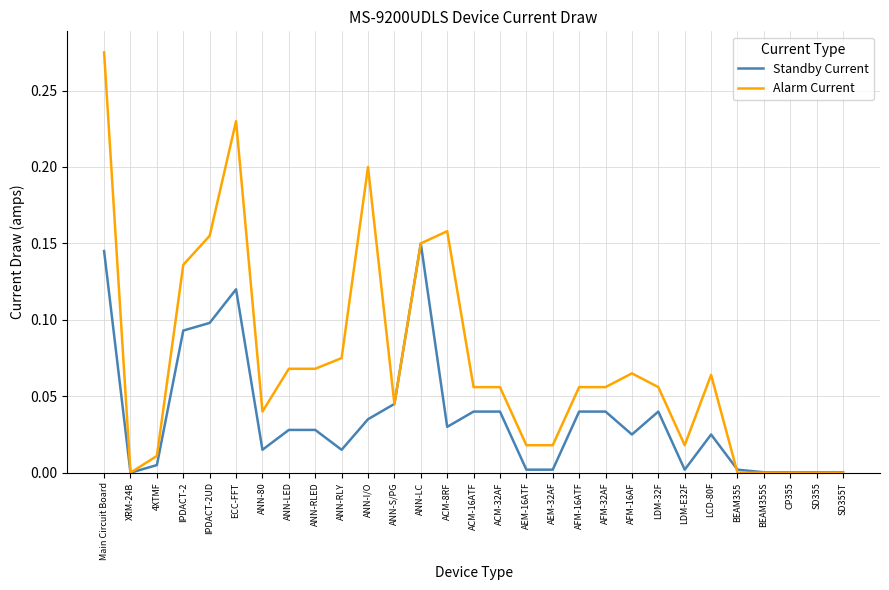

At which category is the sum across all series the highest?

Main Circuit Board